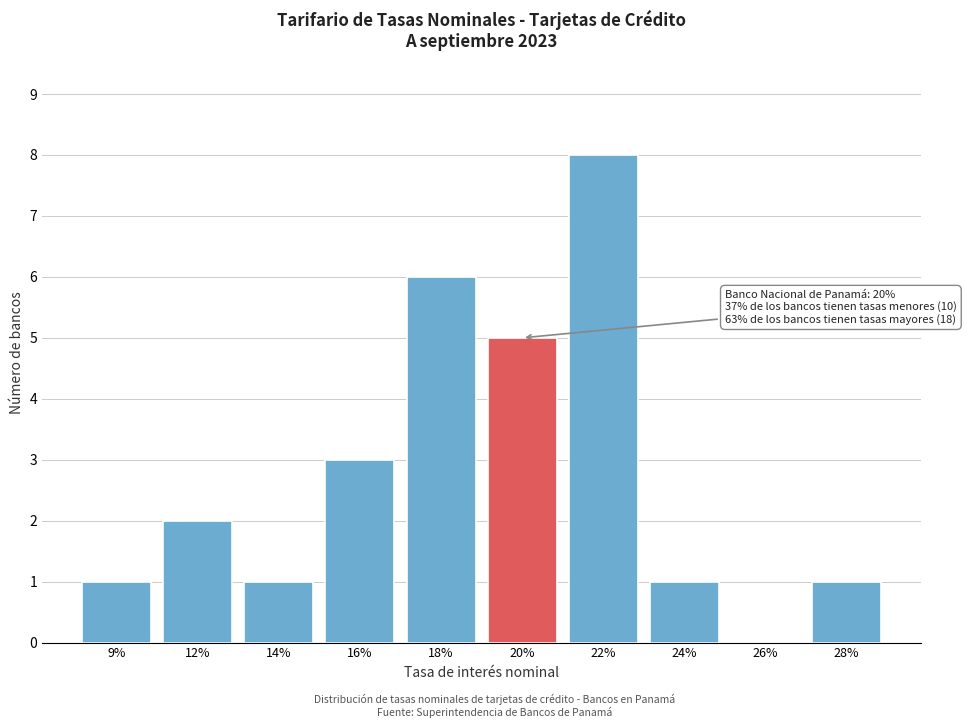

Reading left to right, what are all the values shown in this chart?

9%=1	12%=2	14%=1	16%=3	18%=6	20%=5	22%=8	24%=1	26%=0	28%=1